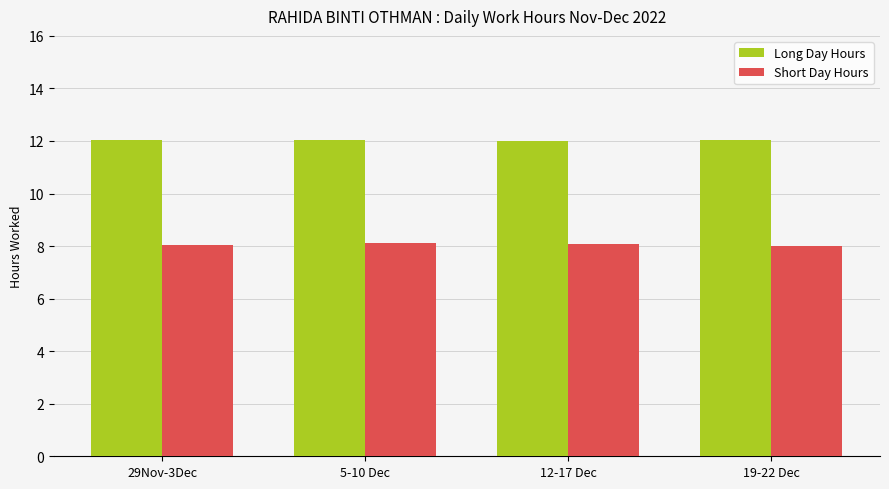

How many categories are shown in the chart?

4